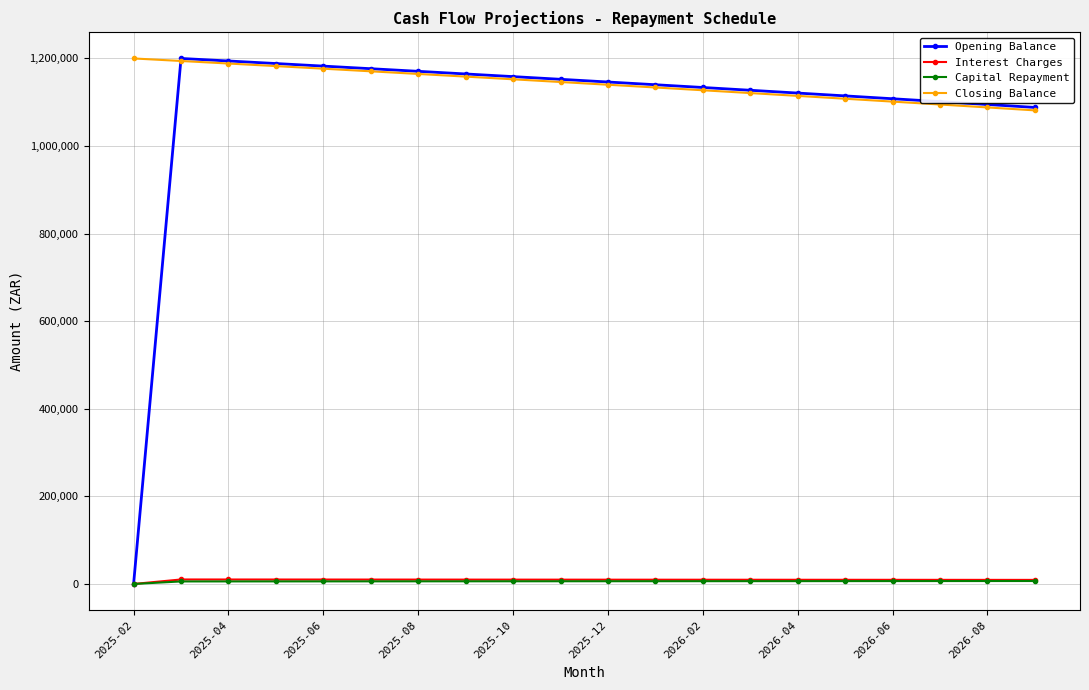

Which series has the largest total across all categories?

Closing Balance